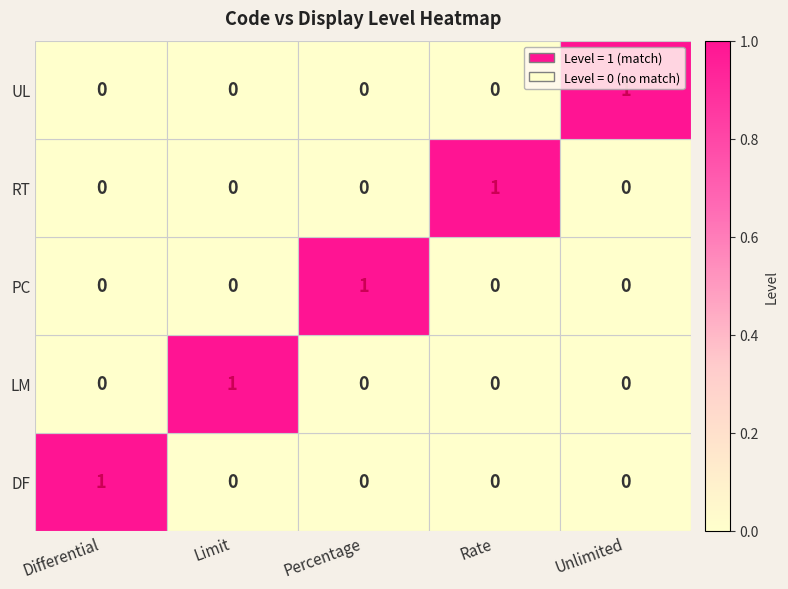

Count the number of categories in the chart.

5